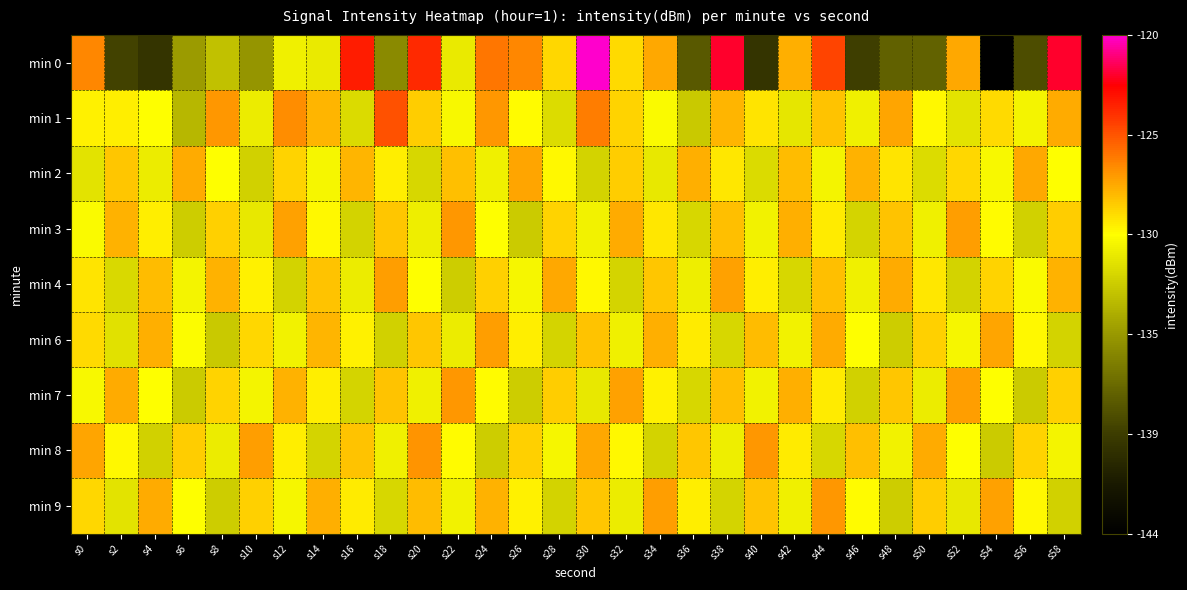

Reading left to right, transcribe all the data shown in this chart.

min 0: s0=-126.6	s2=-139.1	s4=-139.9	s6=-134.5	s8=-132.8	s10=-134.8	s12=-130.5	s14=-130.9	s16=-123.6	s18=-135.4	s20=-124.0	s22=-130.8	s24=-126.1	s26=-126.6	s28=-128.9	s30=-120.4	s32=-128.9	s34=-127.5	s36=-137.9	s38=-122.3	s40=-140.0	s42=-127.7	s44=-124.7	s46=-139.3	s48=-137.5	s50=-137.4	s52=-127.5	s54=-144.1	s56=-138.6	s58=-122.3
min 1: s0=-129.6	s2=-129.5	s4=-129.9	s6=-133.2	s8=-127.1	s10=-130.7	s12=-126.8	s14=-127.9	s16=-131.6	s18=-125.1	s20=-128.5	s22=-130.2	s24=-127.1	s26=-129.8	s28=-131.5	s30=-126.3	s32=-128.7	s34=-130.1	s36=-132.4	s38=-127.9	s40=-129.2	s42=-131.0	s44=-128.3	s46=-130.6	s48=-127.4	s50=-129.7	s52=-131.2	s54=-128.9	s56=-130.4	s58=-127.6
min 2: s0=-131.2	s2=-128.4	s4=-130.8	s6=-127.6	s8=-129.9	s10=-132.1	s12=-128.7	s14=-130.3	s16=-127.9	s18=-129.5	s20=-131.8	s22=-128.2	s24=-130.6	s26=-127.4	s28=-129.7	s30=-132.0	s32=-128.5	s34=-130.9	s36=-127.7	s38=-129.3	s40=-131.6	s42=-128.1	s44=-130.4	s46=-127.8	s48=-129.2	s50=-131.5	s52=-128.8	s54=-130.2	s56=-127.5	s58=-129.9
min 3: s0=-130.1	s2=-127.8	s4=-129.5	s6=-132.2	s8=-128.6	s10=-130.9	s12=-127.3	s14=-129.7	s16=-132.0	s18=-128.4	s20=-130.7	s22=-127.1	s24=-129.9	s26=-132.3	s28=-128.7	s30=-130.5	s32=-127.6	s34=-129.3	s36=-131.8	s38=-128.2	s40=-130.5	s42=-127.7	s44=-129.4	s46=-131.9	s48=-128.3	s50=-130.6	s52=-127.2	s54=-129.8	s56=-132.1	s58=-128.5
min 4: s0=-129.2	s2=-131.7	s4=-128.1	s6=-130.4	s8=-127.8	s10=-129.6	s12=-132.0	s14=-128.3	s16=-130.8	s18=-127.2	s20=-129.9	s22=-132.2	s24=-128.6	s26=-130.3	s28=-127.5	s30=-129.7	s32=-131.9	s34=-128.4	s36=-130.7	s38=-127.3	s40=-129.5	s42=-131.8	s44=-128.2	s46=-130.6	s48=-127.6	s50=-129.3	s52=-132.0	s54=-128.7	s56=-130.1	s58=-127.8
min 6: s0=-128.9	s2=-131.3	s4=-127.7	s6=-130.0	s8=-132.4	s10=-128.8	s12=-130.5	s14=-127.9	s16=-129.6	s18=-132.1	s20=-128.4	s22=-130.8	s24=-127.2	s26=-129.5	s28=-131.9	s30=-128.3	s32=-130.6	s34=-127.7	s36=-129.4	s38=-131.8	s40=-128.1	s42=-130.5	s44=-127.6	s46=-129.9	s48=-132.2	s50=-128.6	s52=-130.3	s54=-127.4	s56=-129.7	s58=-132.0
min 7: s0=-130.2	s2=-127.6	s4=-129.9	s6=-132.3	s8=-128.7	s10=-130.4	s12=-127.8	s14=-129.5	s16=-131.9	s18=-128.3	s20=-130.6	s22=-127.1	s24=-129.8	s26=-132.2	s28=-128.5	s30=-130.9	s32=-127.3	s34=-129.6	s36=-131.8	s38=-128.2	s40=-130.5	s42=-127.7	s44=-129.4	s46=-132.1	s48=-128.4	s50=-130.8	s52=-127.2	s54=-129.9	s56=-132.3	s58=-128.6
min 8: s0=-127.4	s2=-129.7	s4=-132.1	s6=-128.5	s8=-130.8	s10=-127.2	s12=-129.5	s14=-131.9	s16=-128.3	s18=-130.6	s20=-127.0	s22=-129.8	s24=-132.2	s26=-128.6	s28=-130.3	s30=-127.5	s32=-129.7	s34=-132.0	s36=-128.4	s38=-130.7	s40=-127.1	s42=-129.4	s44=-131.8	s46=-128.2	s48=-130.5	s50=-127.6	s52=-129.9	s54=-132.3	s56=-128.7	s58=-130.4
min 9: s0=-128.8	s2=-131.2	s4=-127.6	s6=-129.9	s8=-132.2	s10=-128.6	s12=-130.3	s14=-127.7	s16=-129.4	s18=-131.8	s20=-128.1	s22=-130.5	s24=-127.8	s26=-129.6	s28=-132.0	s30=-128.4	s32=-130.8	s34=-127.2	s36=-129.5	s38=-131.9	s40=-128.3	s42=-130.6	s44=-127.1	s46=-129.8	s48=-132.2	s50=-128.5	s52=-130.9	s54=-127.3	s56=-129.7	s58=-132.1